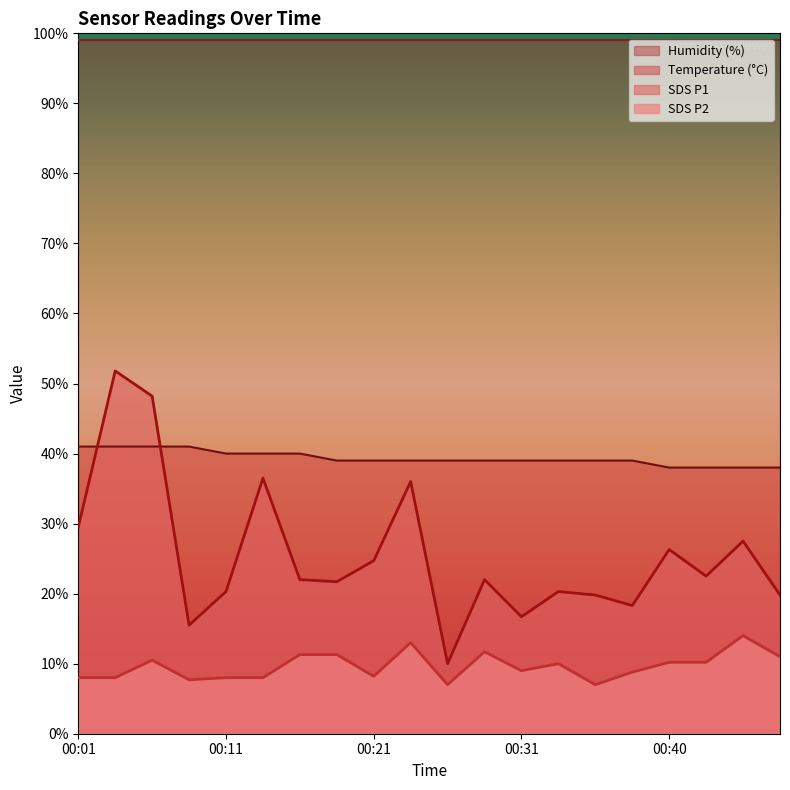

List the labels in order of Temp value, largest first.

00:01, 00:04, 00:06, 00:09, 00:11, 00:14, 00:16, 00:19, 00:21, 00:23, 00:26, 00:28, 00:31, 00:33, 00:36, 00:38, 00:40, 00:43, 00:45, 00:48